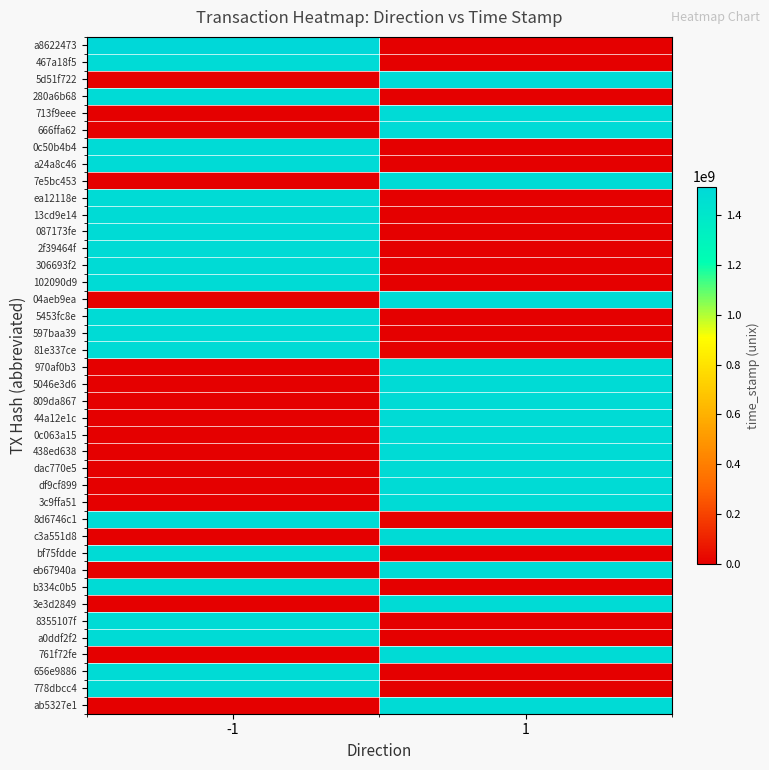

At which category is the sum across all series the highest?

-1